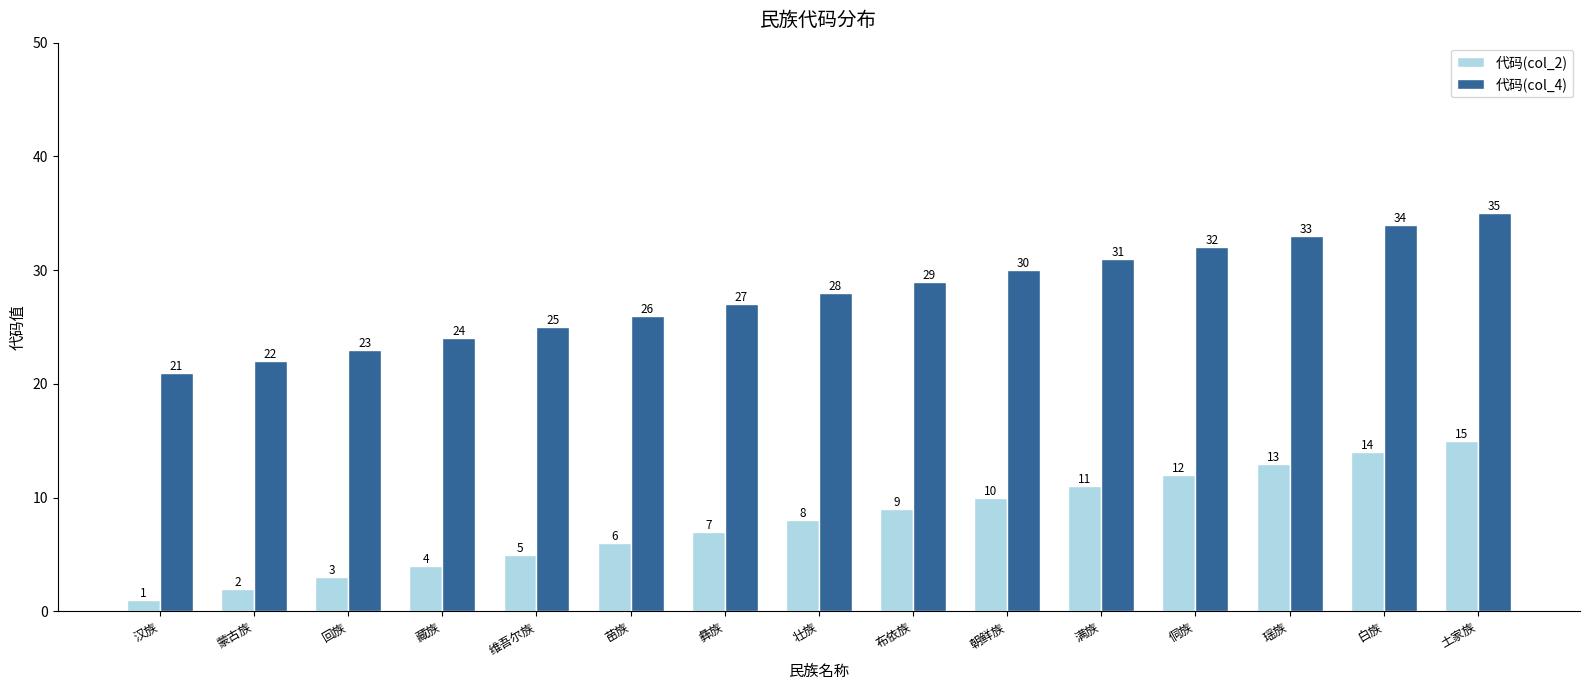

What is the average value of the 代码(col_2) series?

8